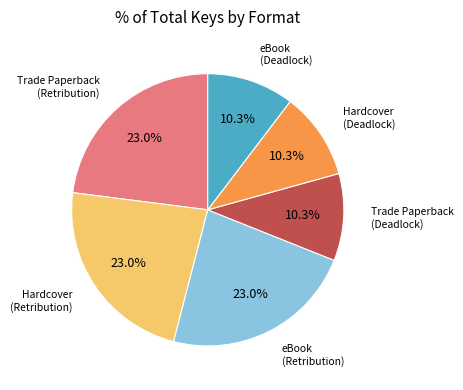

Does any single category account for the majority?

No